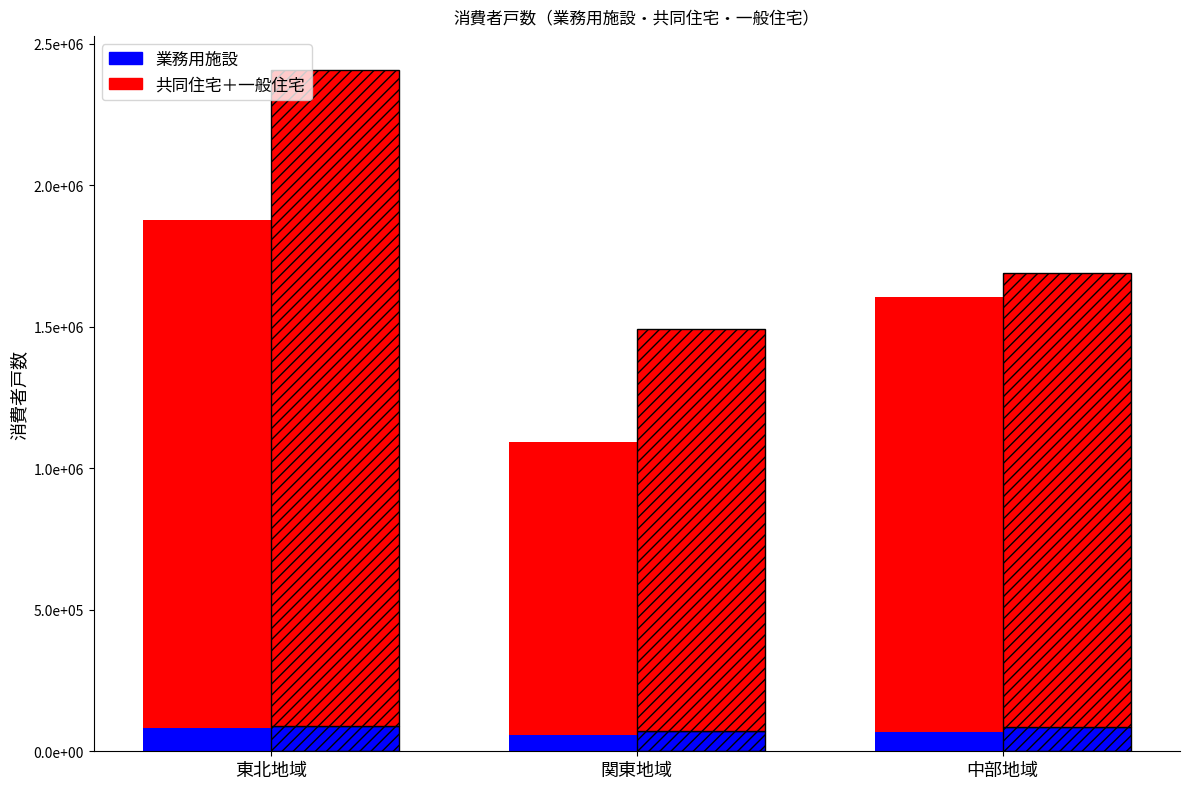

List the series in order of their overall mean, highest first.

共同住宅＋一般住宅, 業務用施設